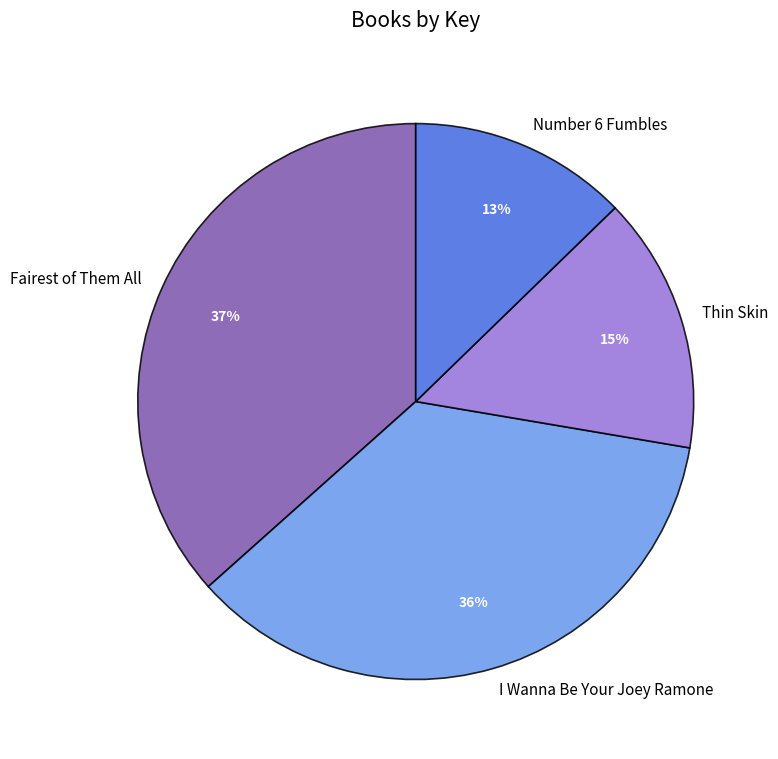

To the nearest percent, what is the difference between the I Wanna Be Your Joey Ramone and Fairest of Them All slice percentages?

1%